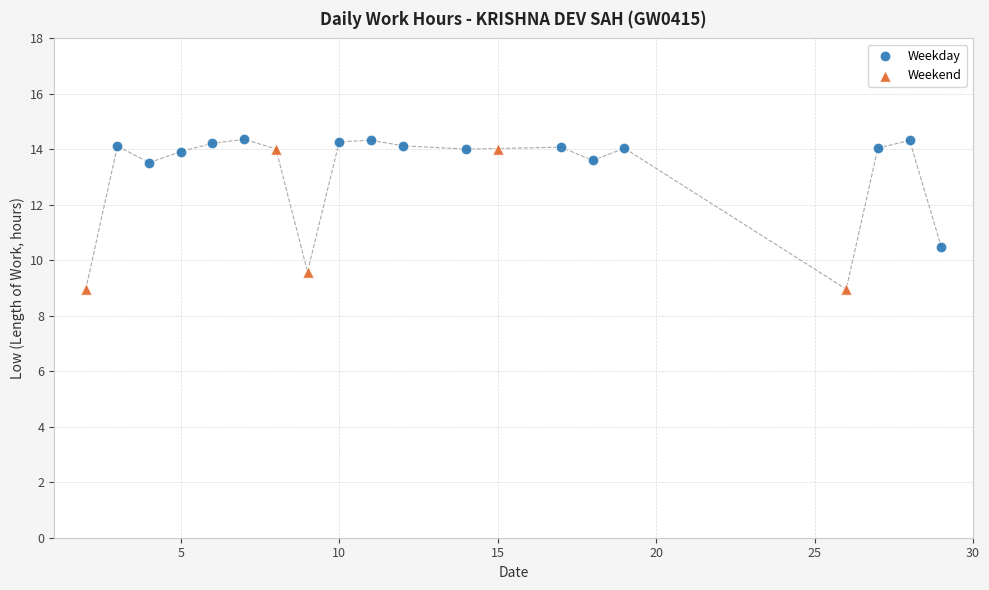

Which series has the largest Y range (max minus min)?

Weekend